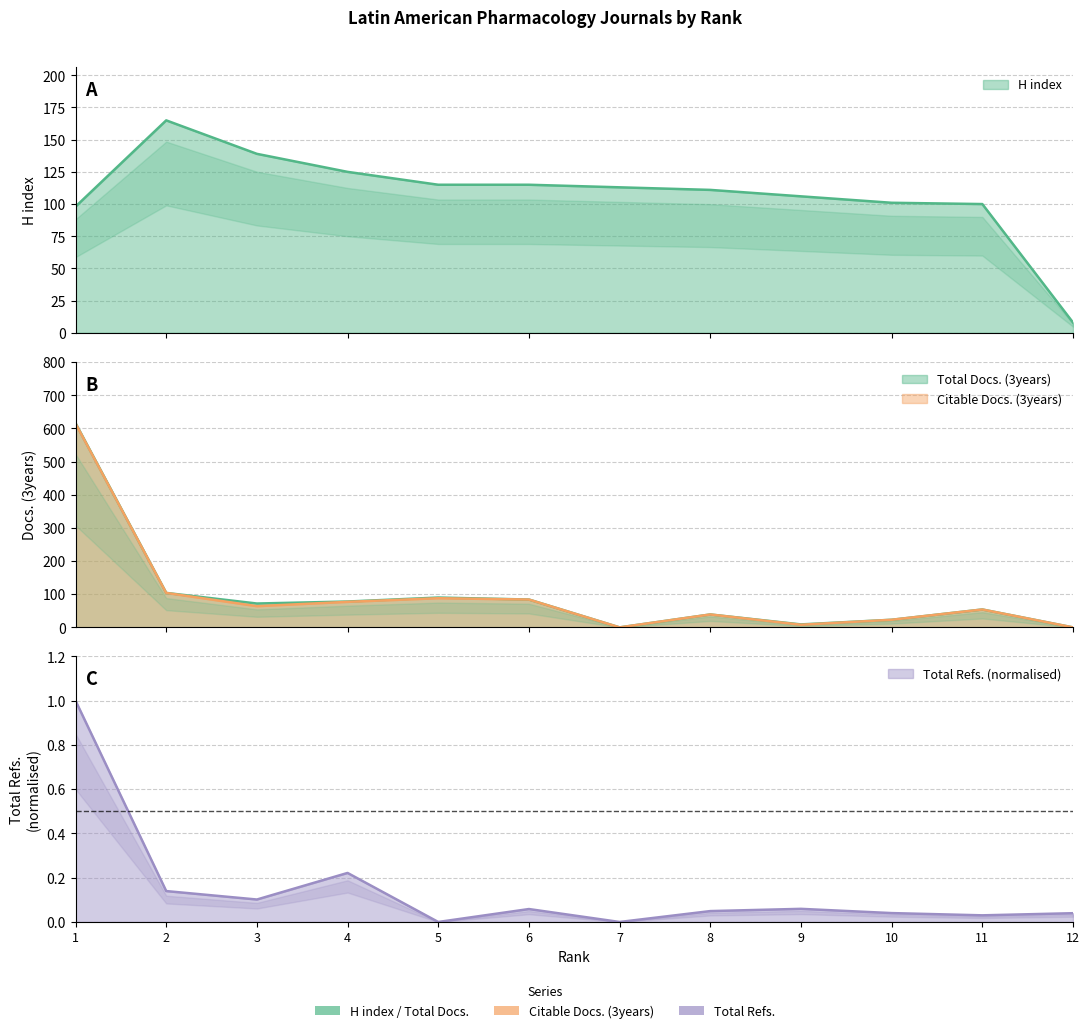

Does the chart display data point markers on the line(s)?

No